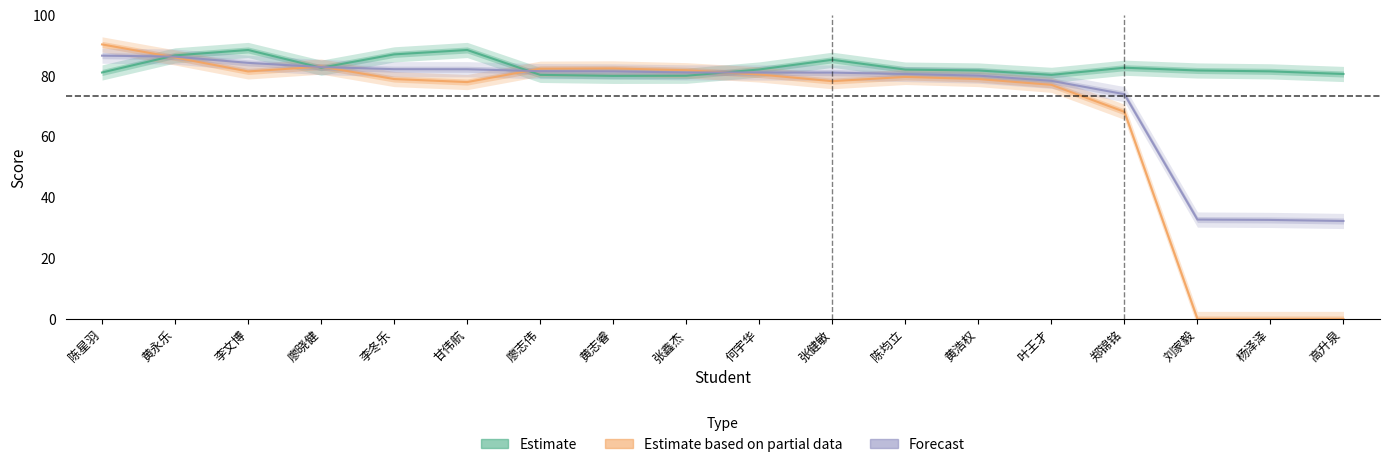

Rank the categories by Estimate (col_3) value from highest to lowest.

李文博, 甘伟航, 李冬乐, 黄永乐, 张健敏, 廖晓健, 郑锦铭, 何宇华, 陈均立, 黄浩权, 刘家毅, 杨泽泽, 陈星羽, 高升泉, 廖志伟, 叶王才, 张鑫杰, 黄志睿